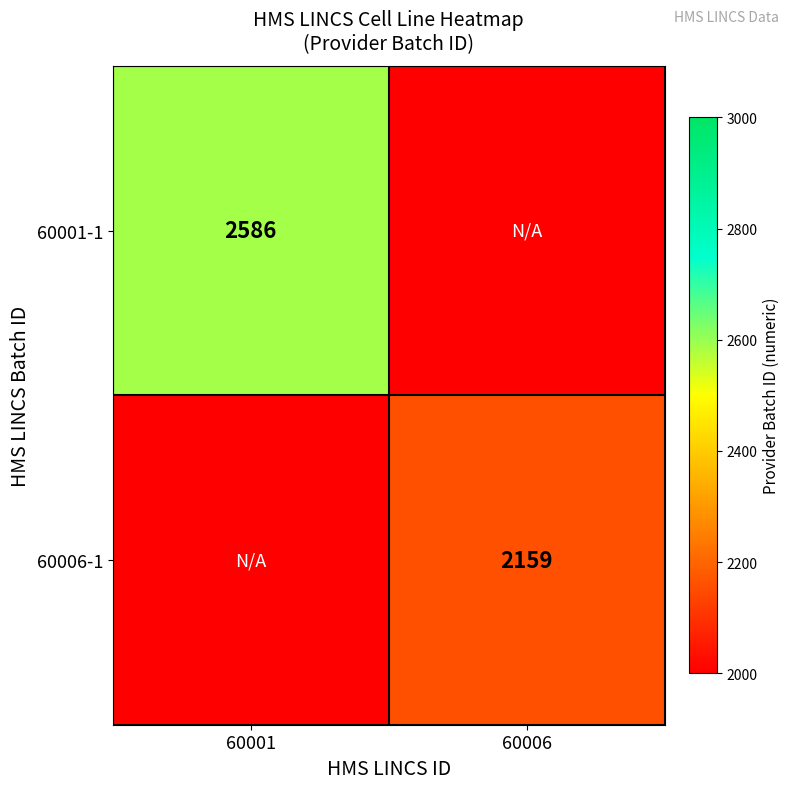

The value of 60006-1 at 60006 is 2159. True or false?

True